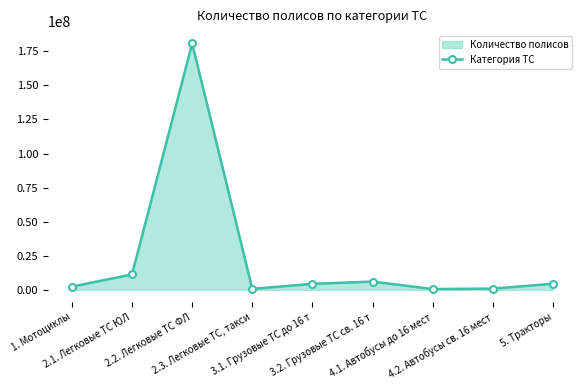

Which has a higher value, 1. Мотоциклы or 2.2. Легковые ТС ФЛ?

2.2. Легковые ТС ФЛ